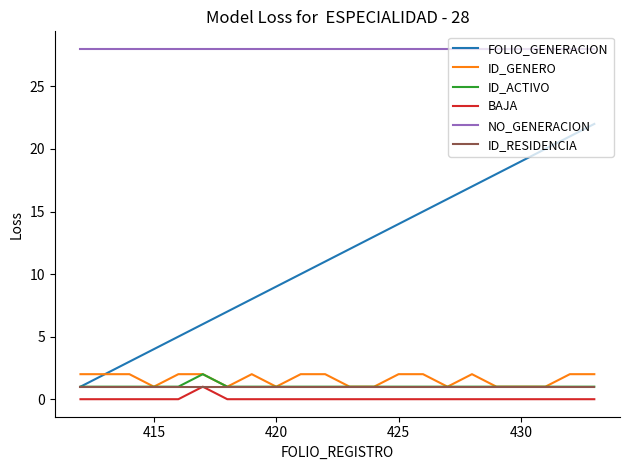

Which series has the largest total across all categories?

NO_GENERACION